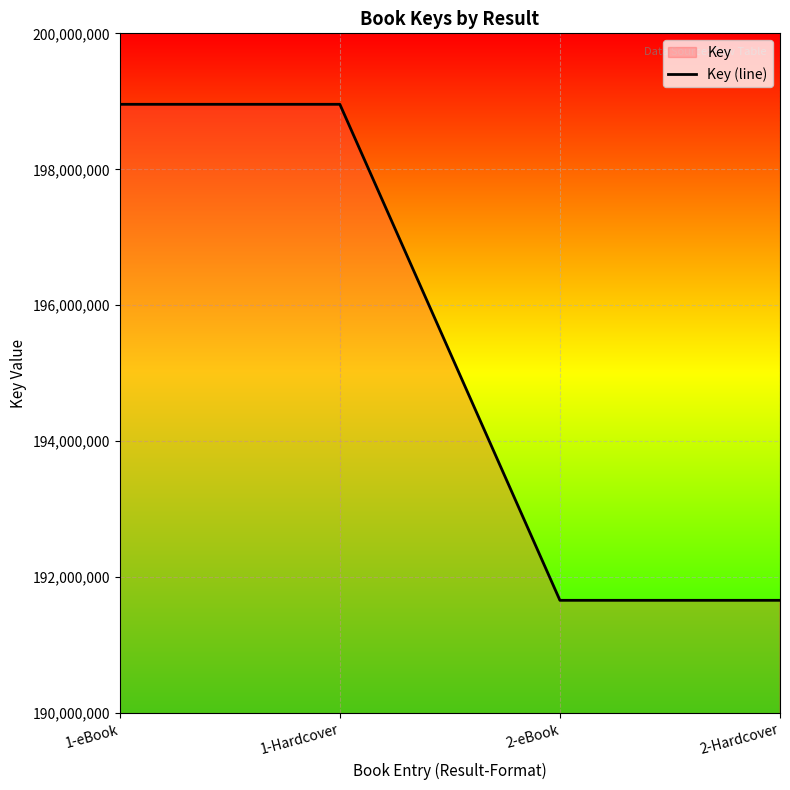

What is the difference between the second highest and second lowest values?

7296011